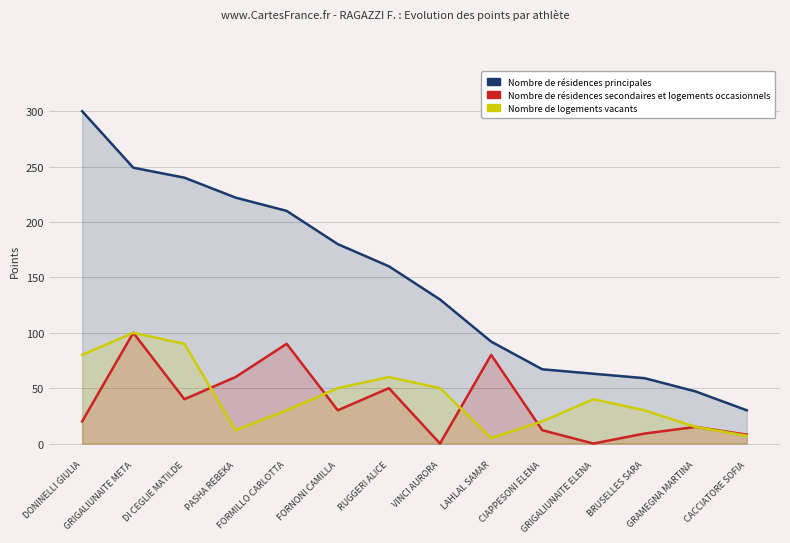

Which has a higher value, CACCIATORE SOFIA or BRUSELLES SARA?

BRUSELLES SARA